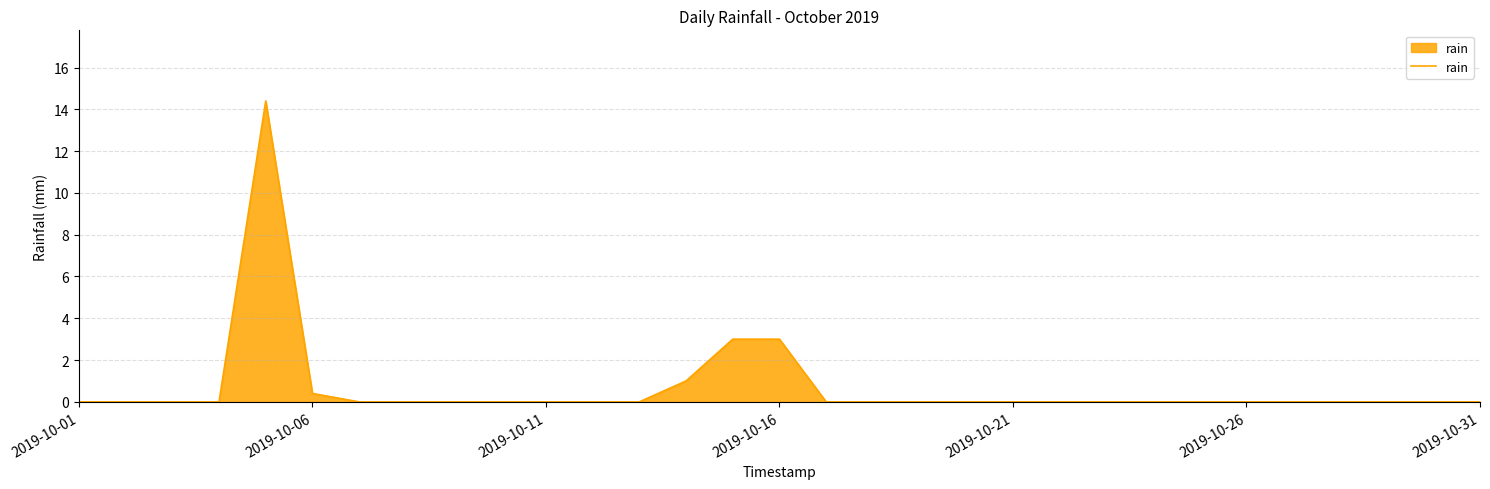

What is the maximum value shown in the chart?

14.4